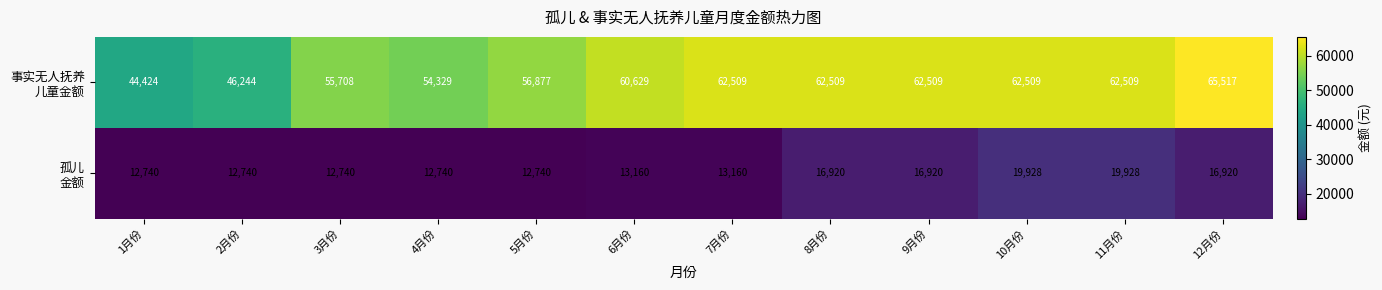

At how many categories does at least one series exceed 27701?

12